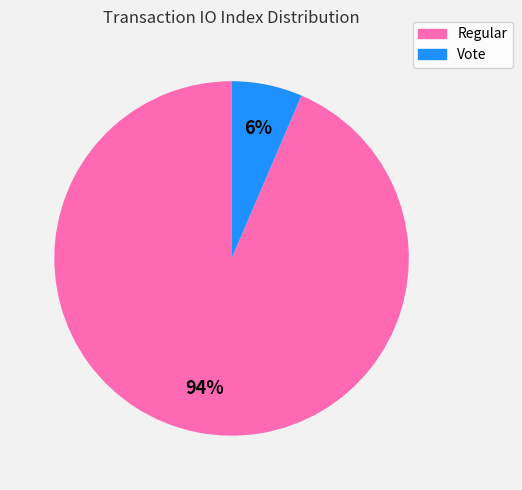

Does Vote represent more than half of the total?

No